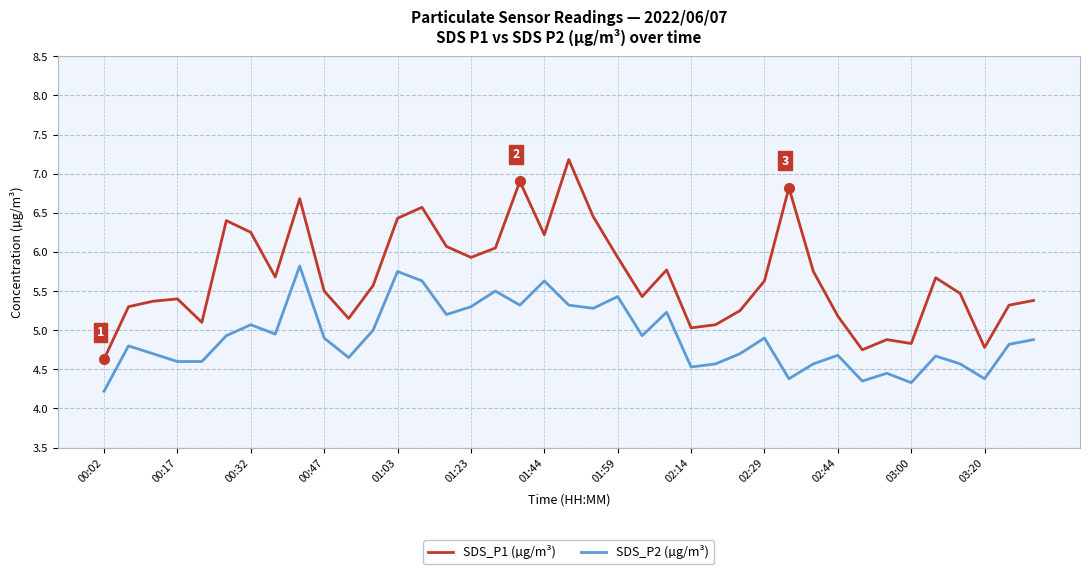

Which series has the widest spread of values?

SDS_P1 (µg/m³)